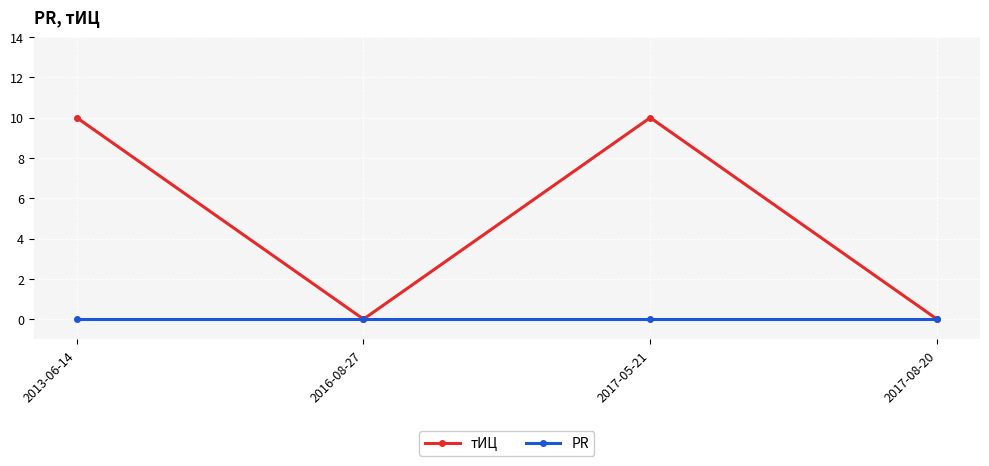

Reading left to right, what are all the values shown in this chart?

тИЦ: 10	0	10	0
PR: 0	0	0	0